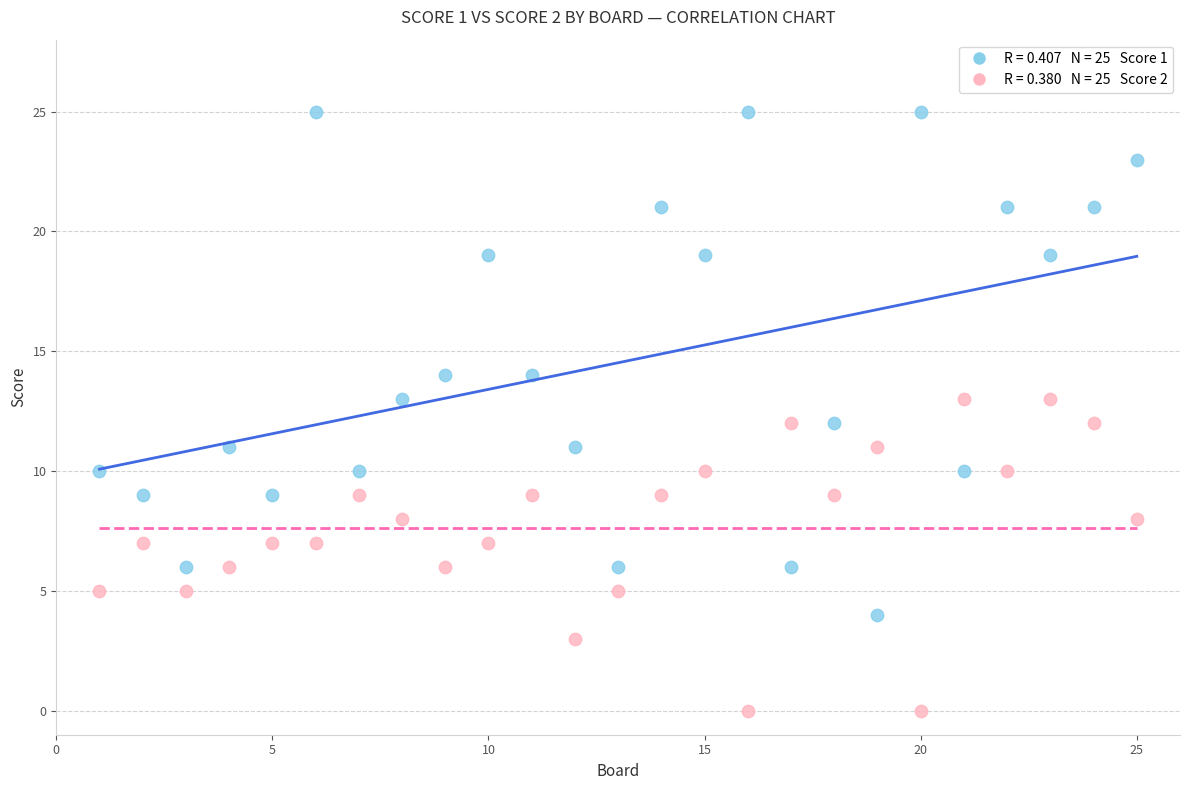

Across all data points, what is the range of Y values (max minus min)?

25